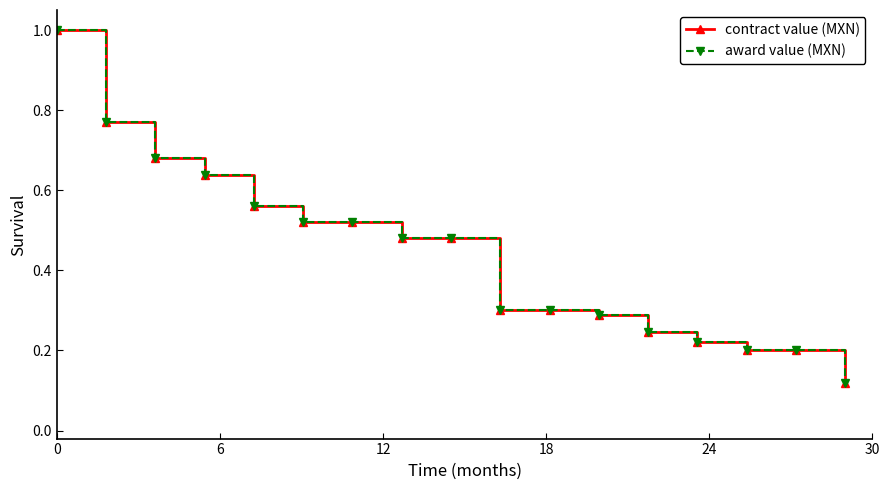

Does the chart have visible grid lines?

No